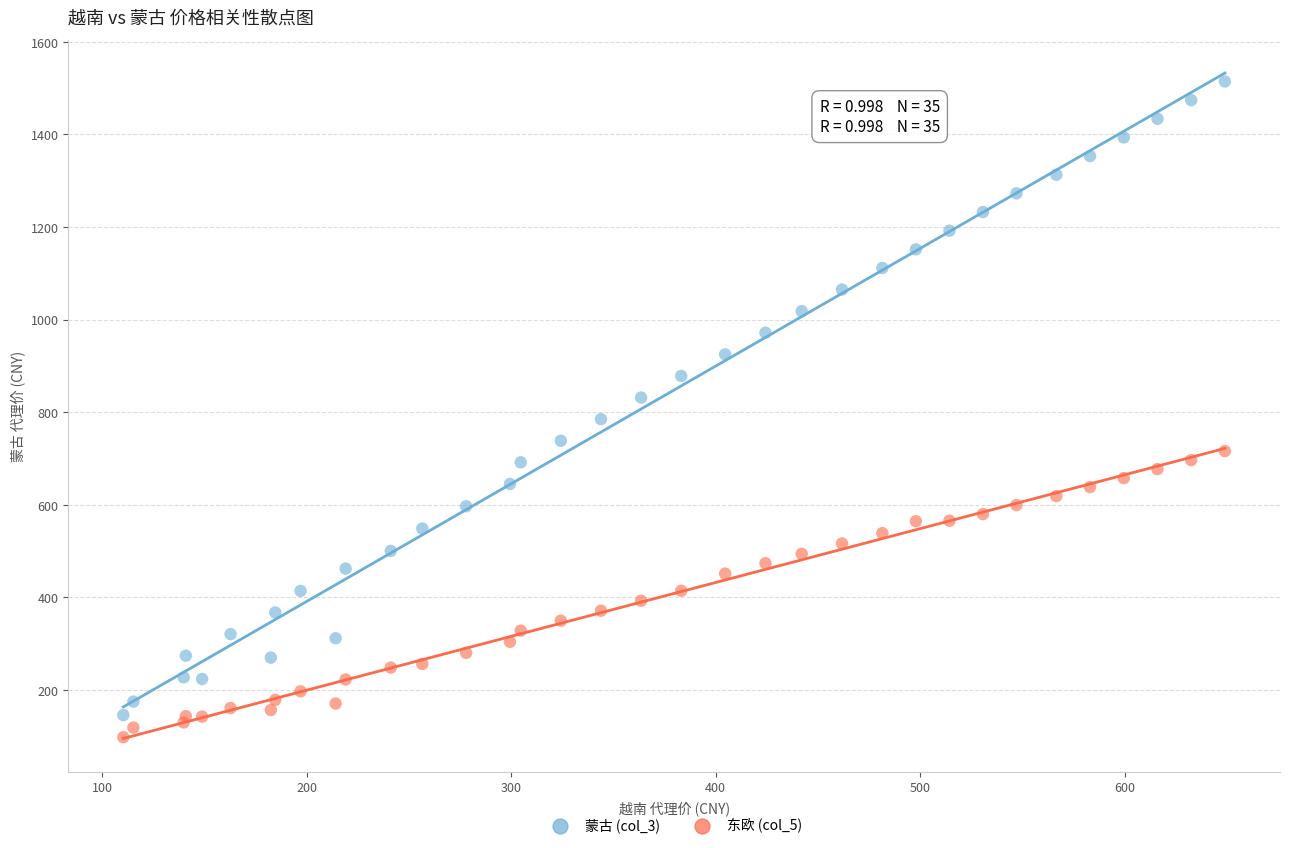

What are all the series names shown in the legend?

蒙古 (col_3), 东欧 (col_5)